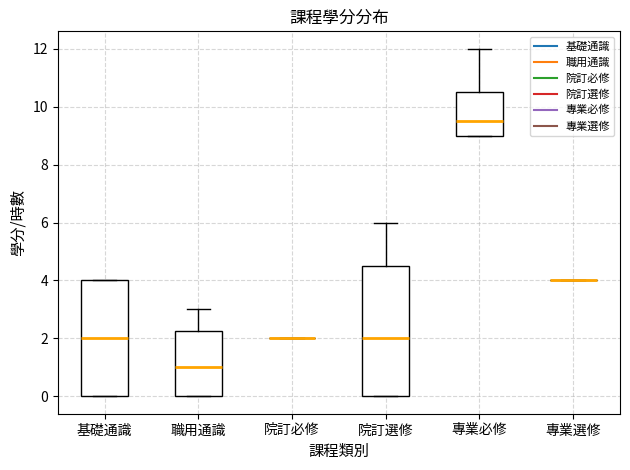

Comparing the boxes themselves (not the whiskers), which one is the tallest?

院訂選修